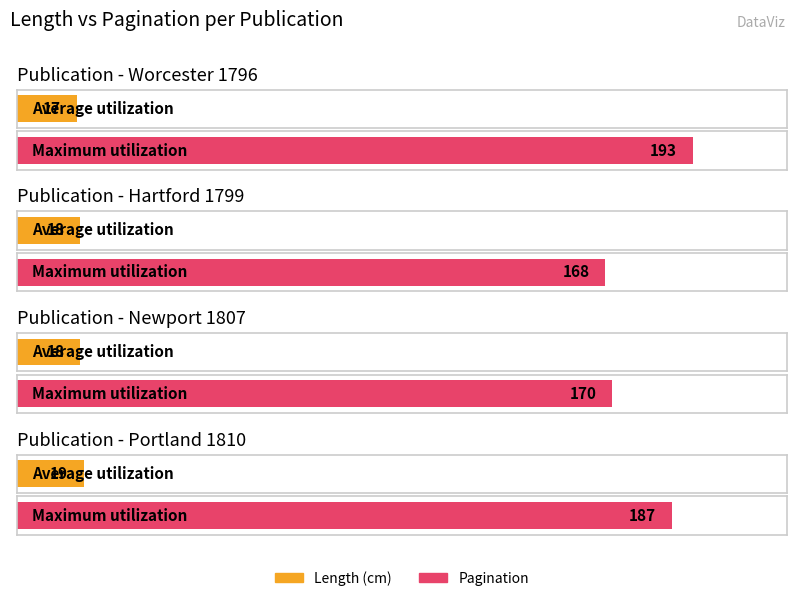

What is the difference between the maximum and minimum values in the Maximum utilization series?

25